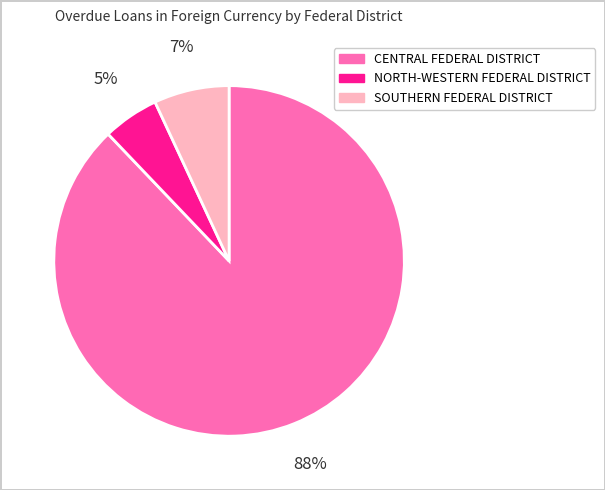

True or false: NORTH-WESTERN FEDERAL DISTRICT accounts for 5% of the total.

True